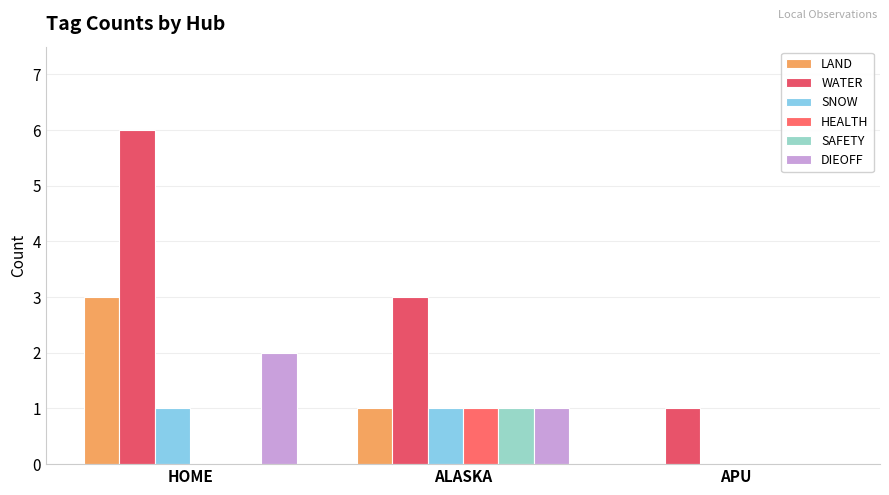

Rank the series at HOME from highest to lowest value.

WATER, LAND, DIEOFF, SNOW, HEALTH, SAFETY